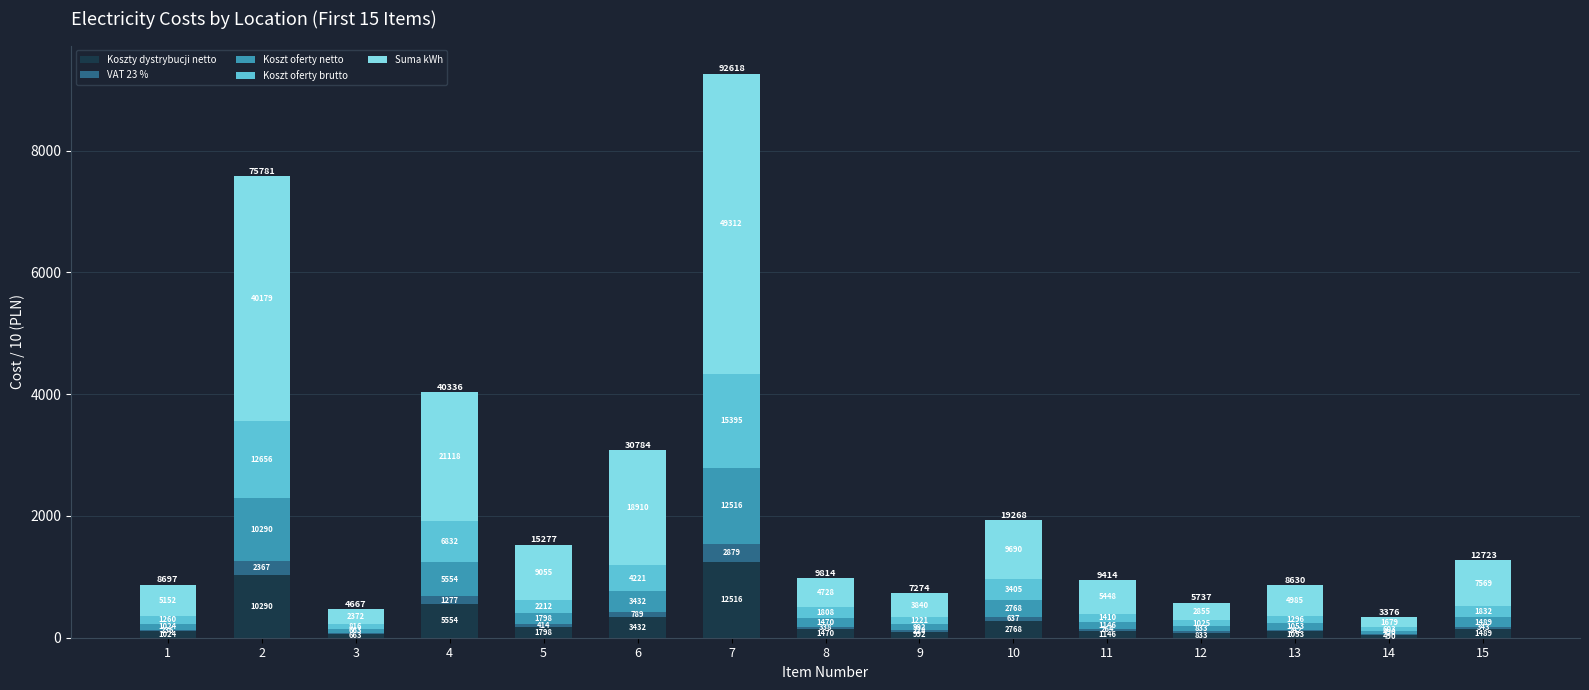

What are all the series names shown in the legend?

Koszty dystrybucji netto, VAT 23 %, Koszt oferty netto, Koszt oferty brutto, Suma kWh